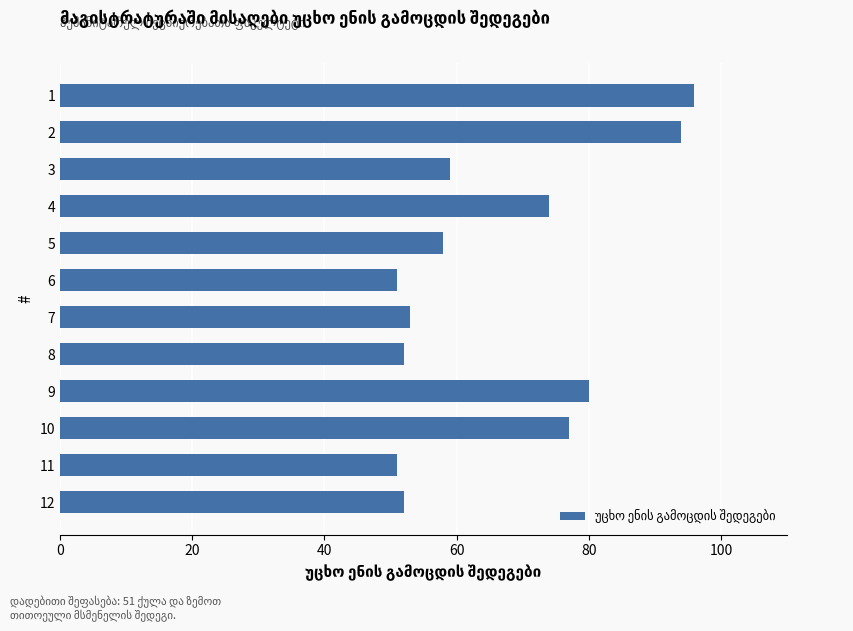

Reading top to bottom, what are all the values shown in this chart?

1=96	2=94	3=59	4=74	5=58	6=51	7=53	8=52	9=80	10=77	11=51	12=52